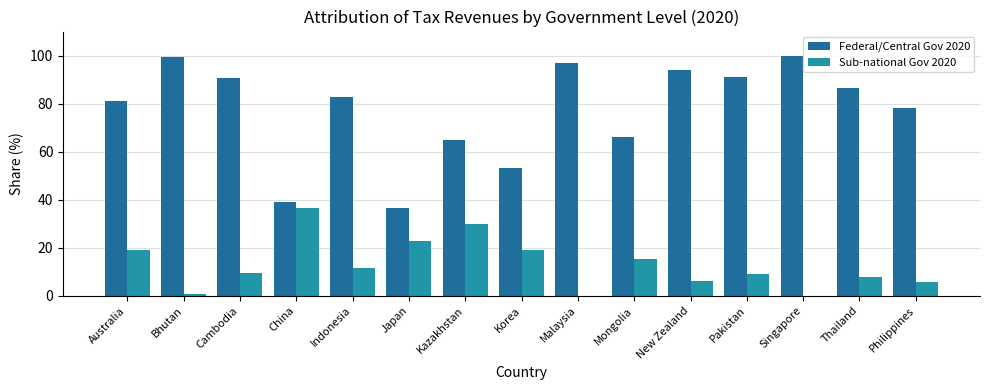

What is the difference between the Federal/Central Gov 2020 values at Cambodia and Singapore?

9.3